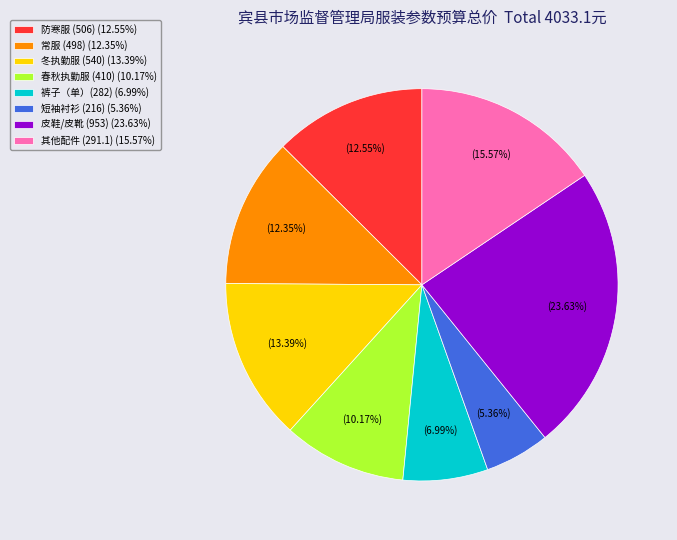

What is the largest slice in the pie chart?

皮鞋/皮靴 (953) (23.63%)